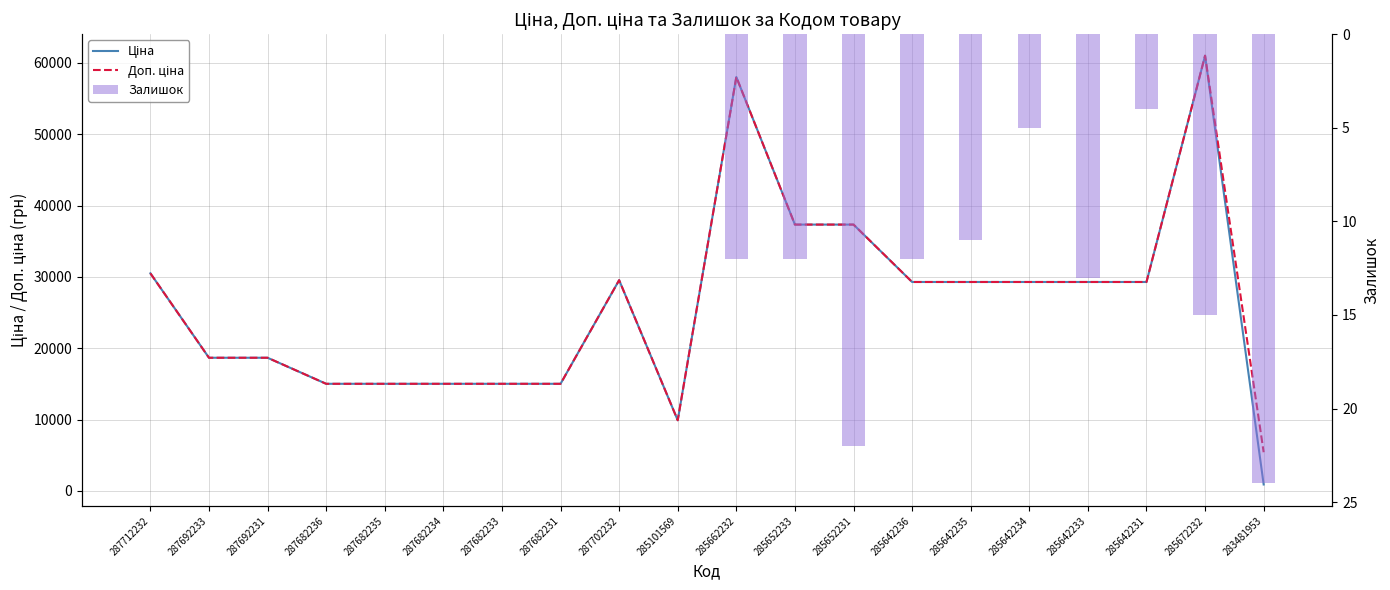

How many values in the Ціна series are below 29294?

9